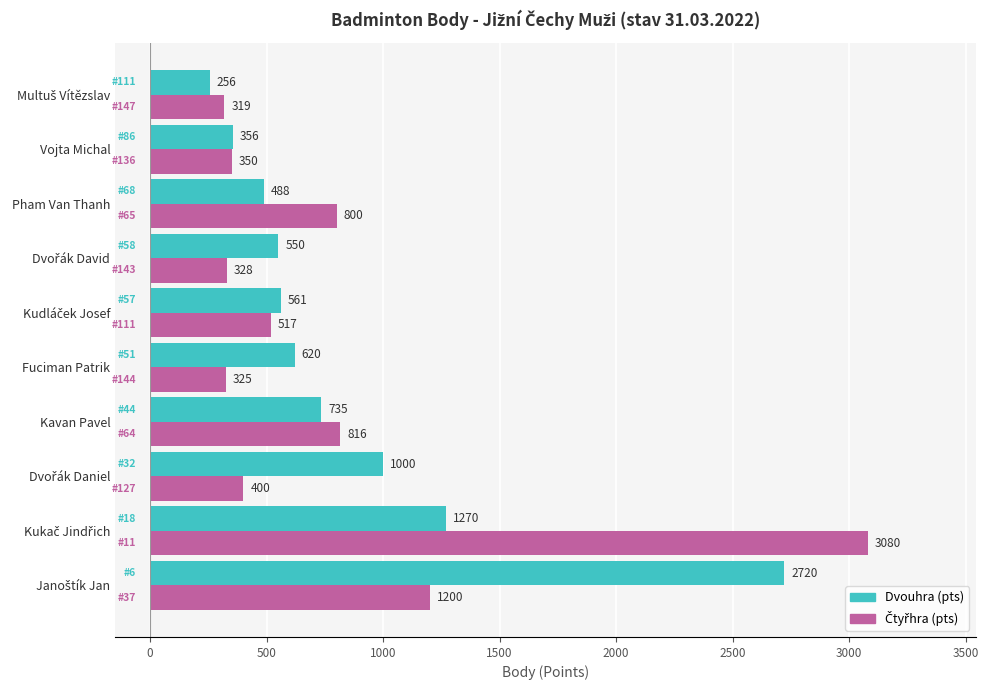

At how many categories does at least one series exceed 368?

8